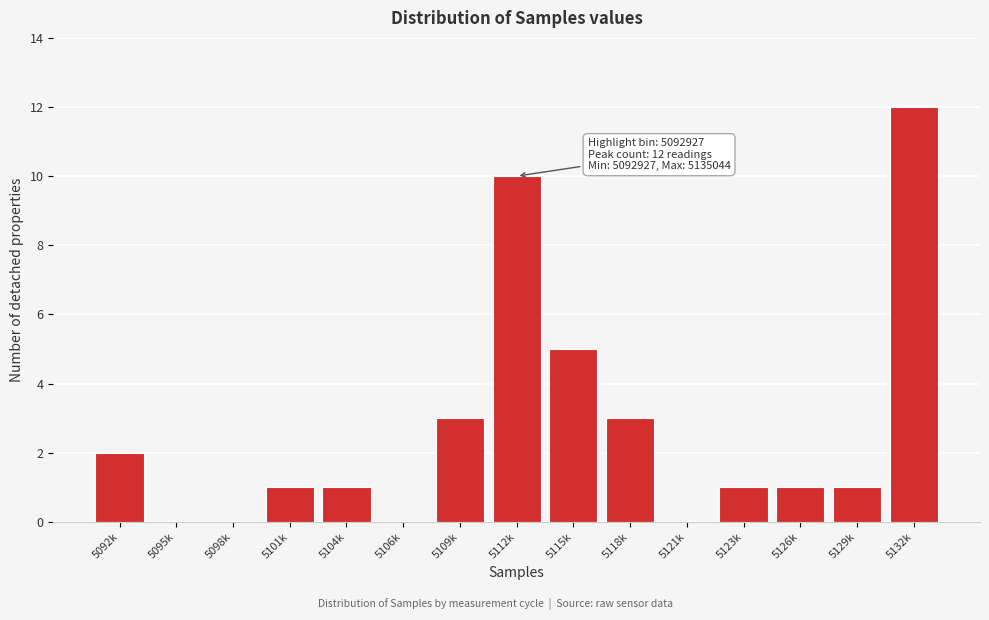

Reading right to left, what are all the values shown in this chart?

5132k=12	5129k=1	5126k=1	5123k=1	5121k=0	5118k=3	5115k=5	5112k=10	5109k=3	5106k=0	5104k=1	5101k=1	5098k=0	5095k=0	5092k=2